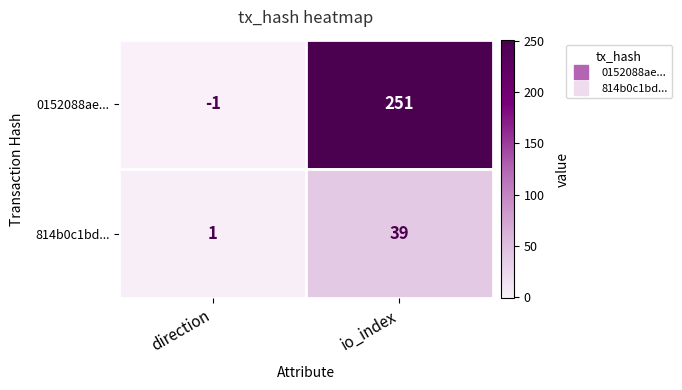

Reading right to left, what are all the values shown in this chart?

0152088ae...: 251	-1
814b0c1bd...: 39	1